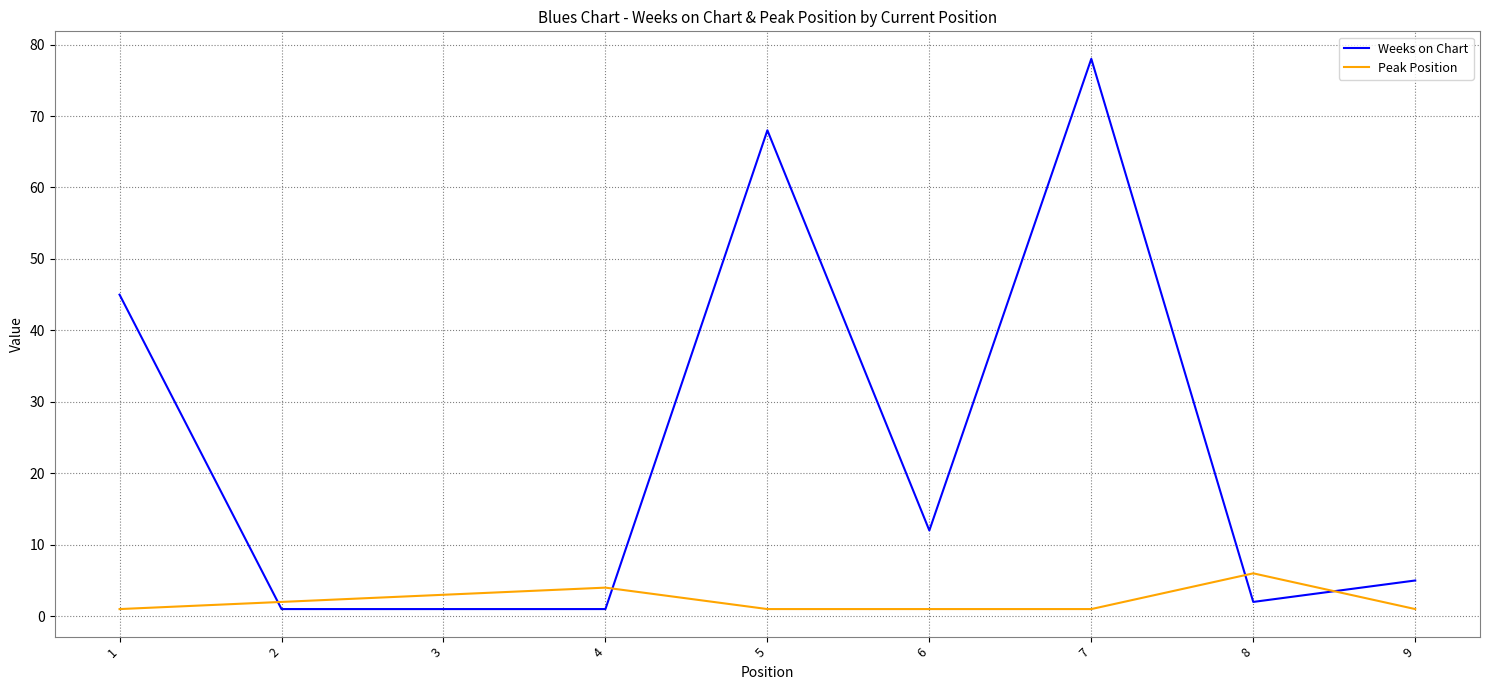

Reading right to left, extract all data points from this chart.

Weeks on Chart: 9=5	8=2	7=78	6=12	5=68	4=1	3=1	2=1	1=45
Peak Position: 9=1	8=6	7=1	6=1	5=1	4=4	3=3	2=2	1=1